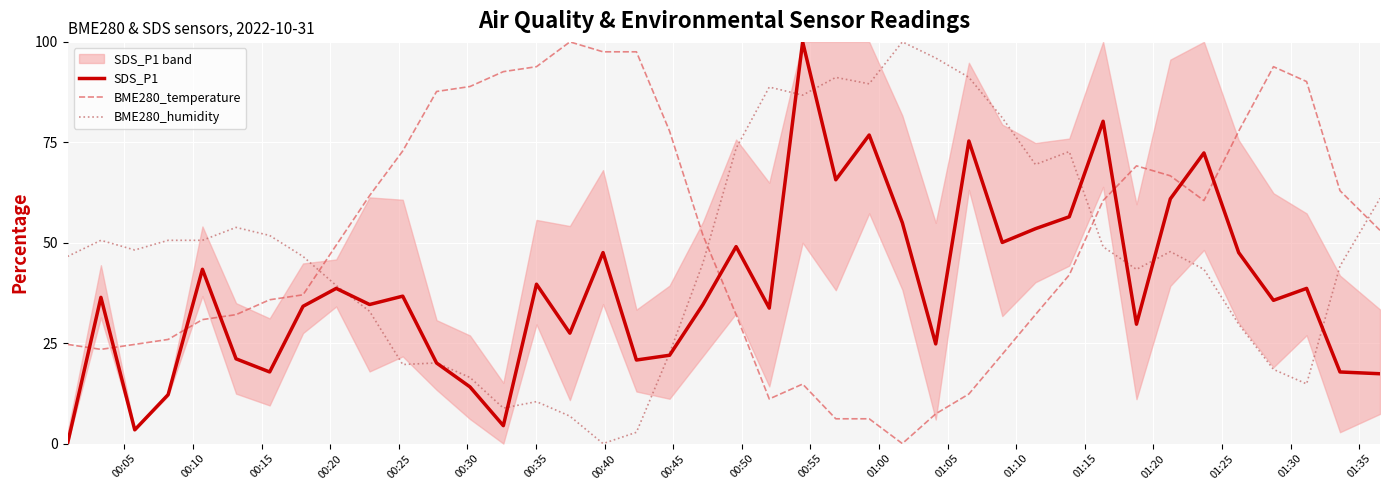

How many intersections are there between BME280_humidity and BME280_temperature?

4